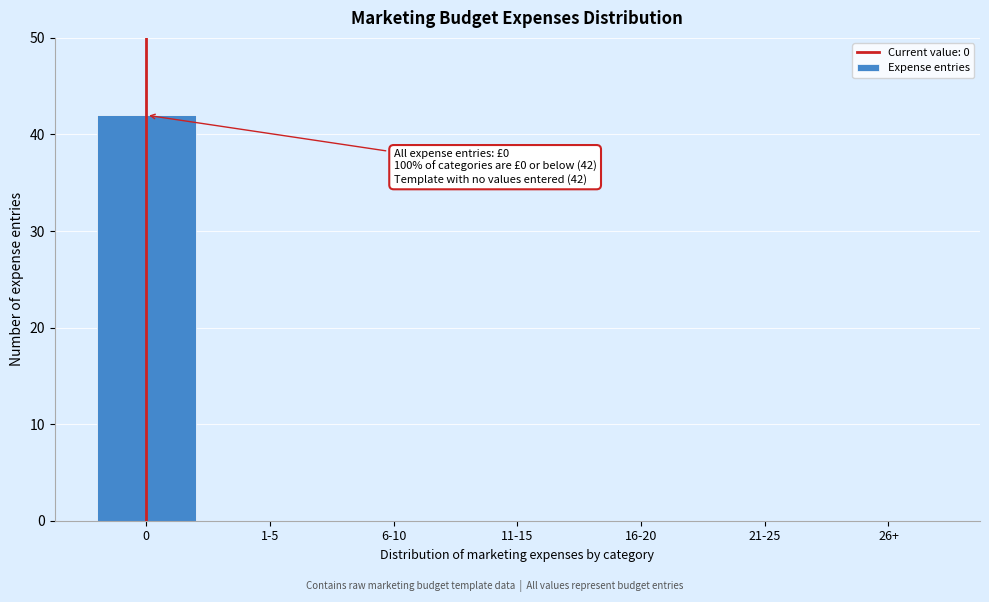

Reading left to right, what are all the values shown in this chart?

0=42	1-5=0	6-10=0	11-15=0	16-20=0	21-25=0	26+=0